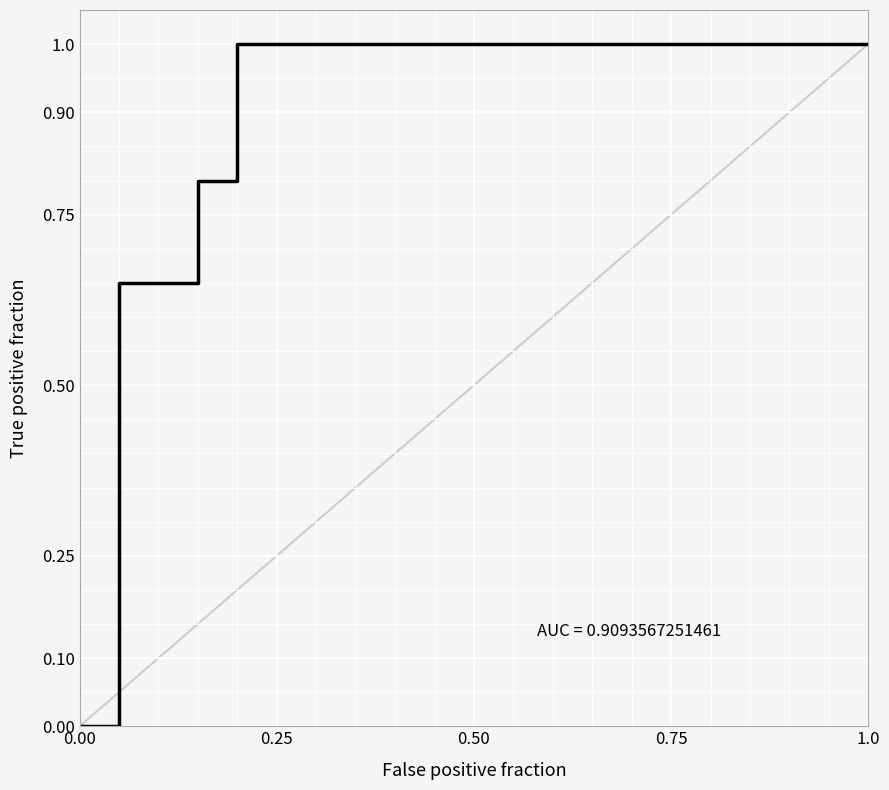

What is the maximum value shown in the chart?

1.0